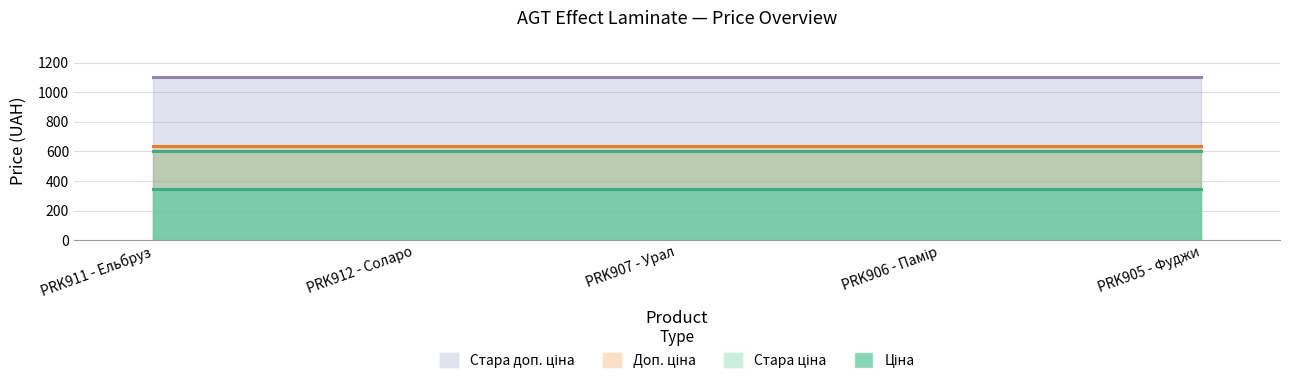

Between PRK907 - Урал and PRK905 - Фуджи, which is larger?

PRK907 - Урал